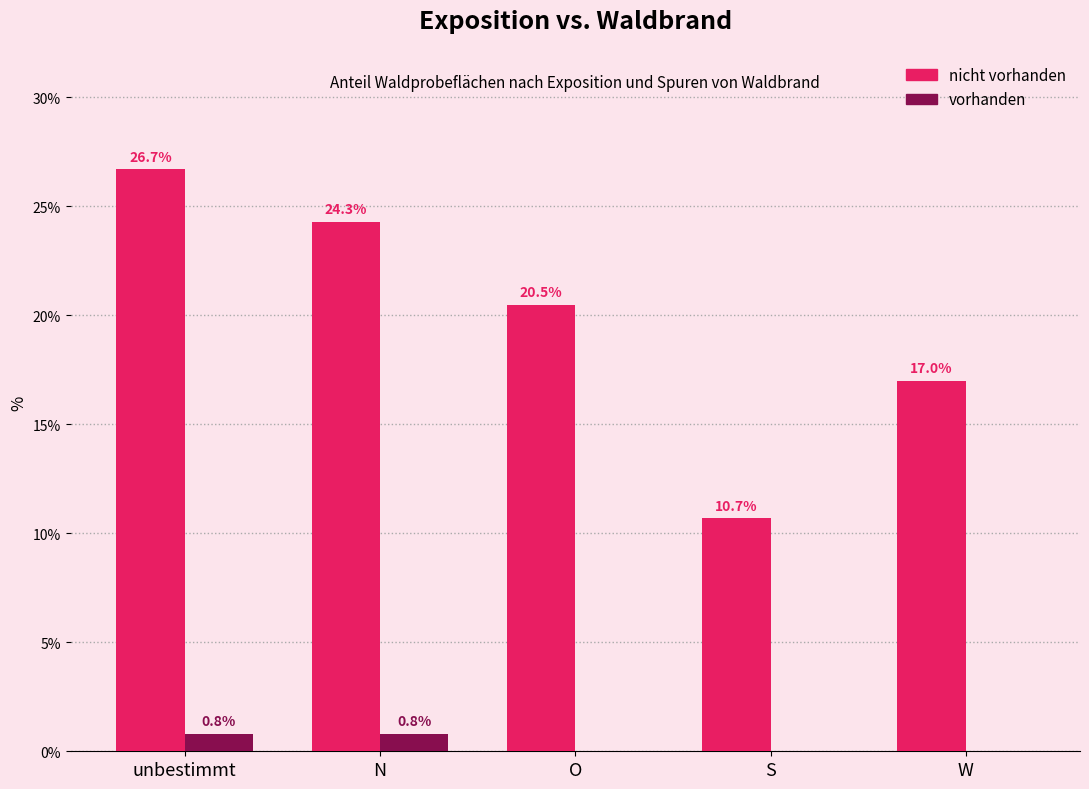

Reading right to left, extract all data points from this chart.

nicht vorhanden: W=17.0	S=10.7	O=20.5	N=24.3	unbestimmt=26.7
vorhanden: W=0.0	S=0.0	O=0.0	N=0.8	unbestimmt=0.8